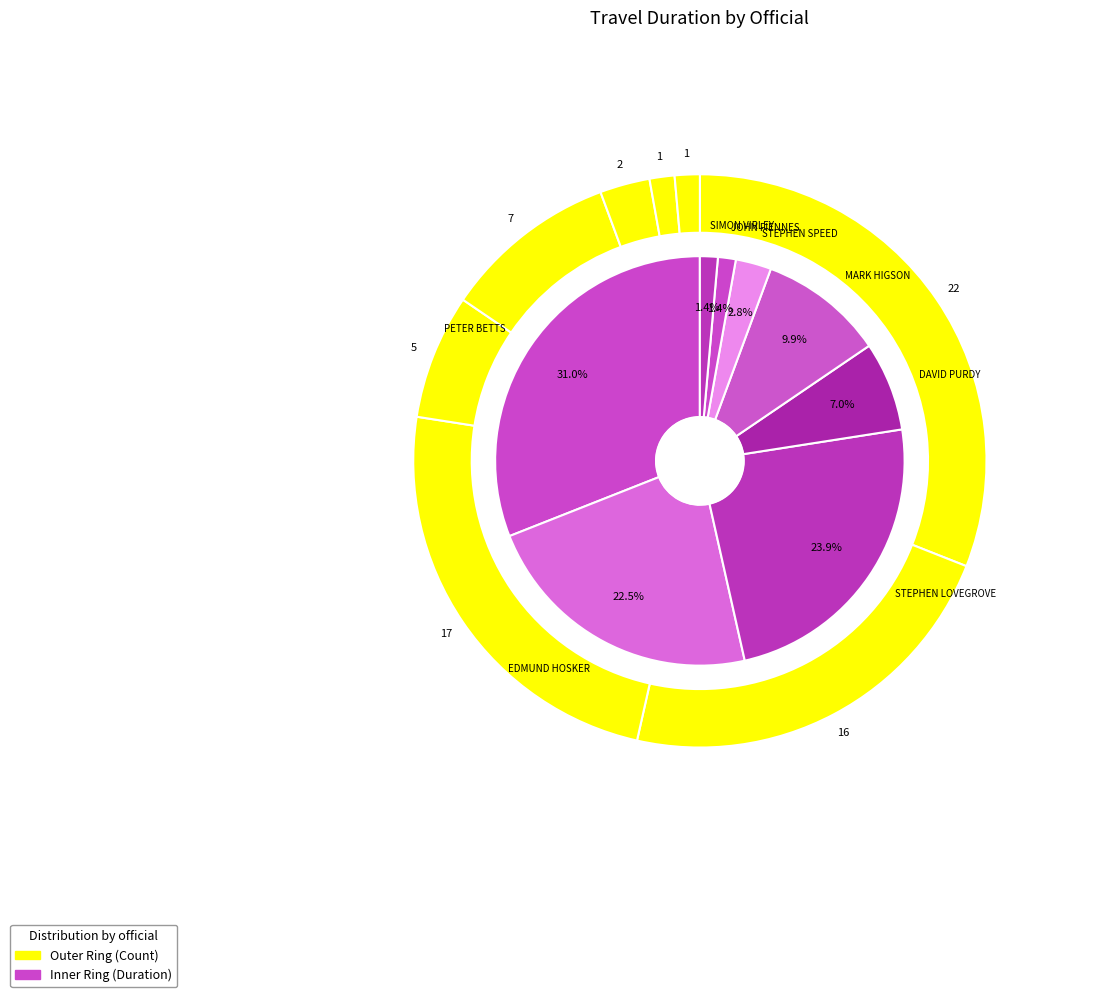

Is there a majority slice in this chart?

No